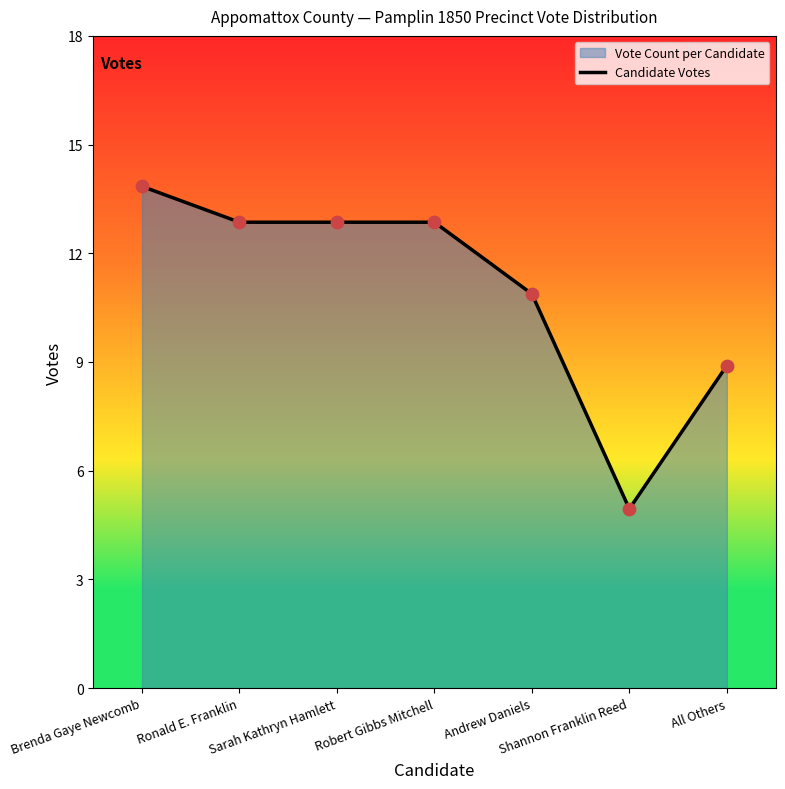

Which has a higher value, Brenda Gaye Newcomb or Robert Gibbs Mitchell?

Brenda Gaye Newcomb